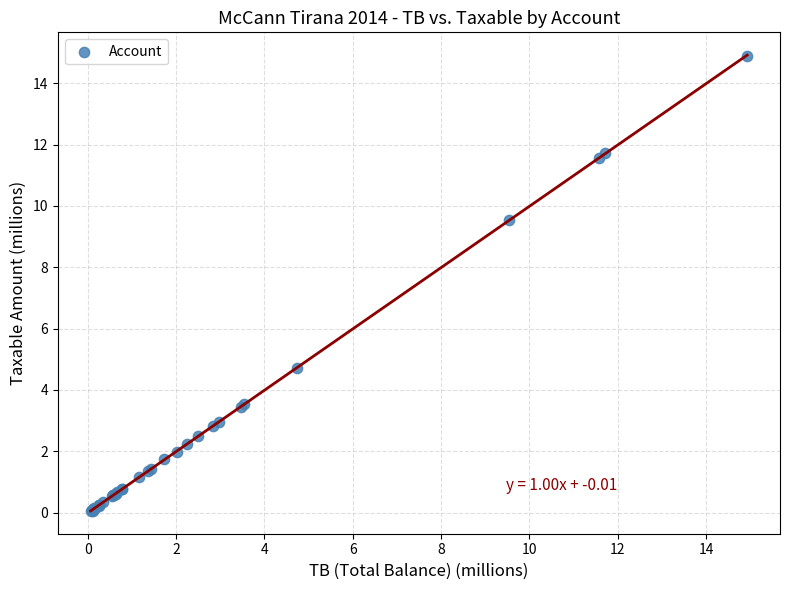

What Y value in the scatter plot is closest to 7?

4.7